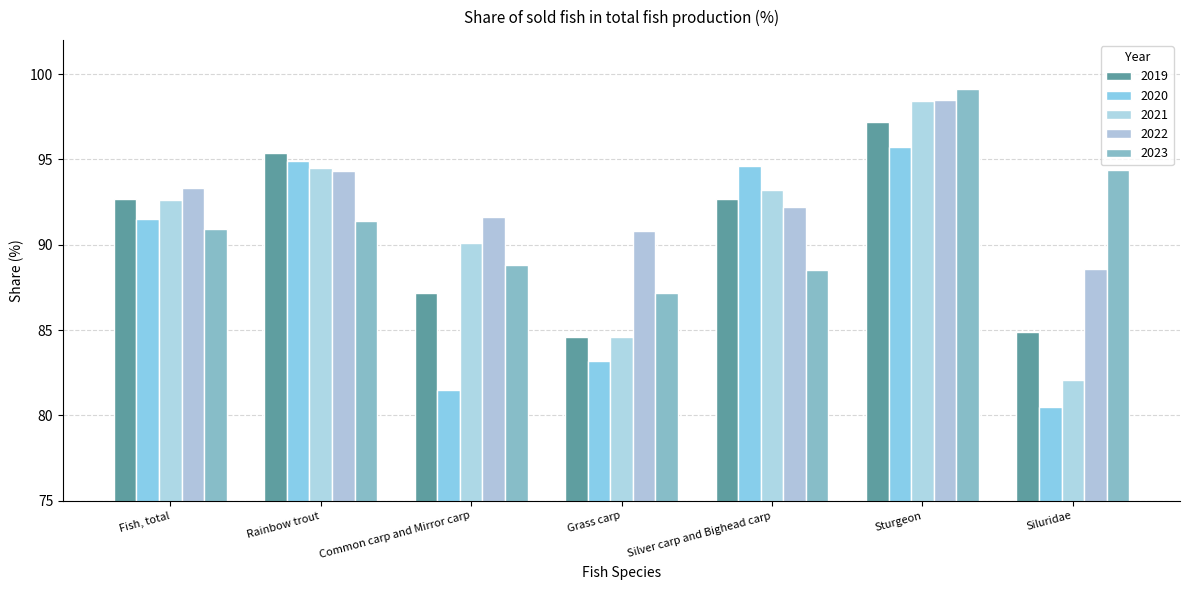

What is the difference between the highest and lowest values at Silver carp and Bighead carp?

6.1